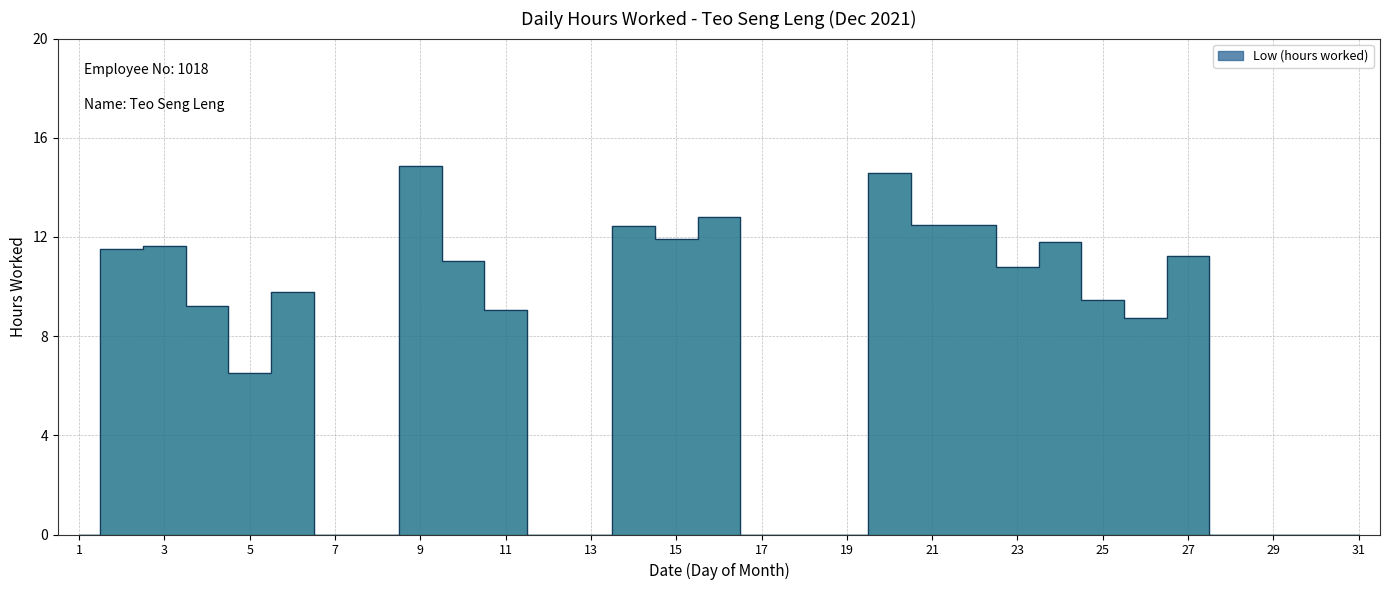

Where is the data nearest to the value 7?

5